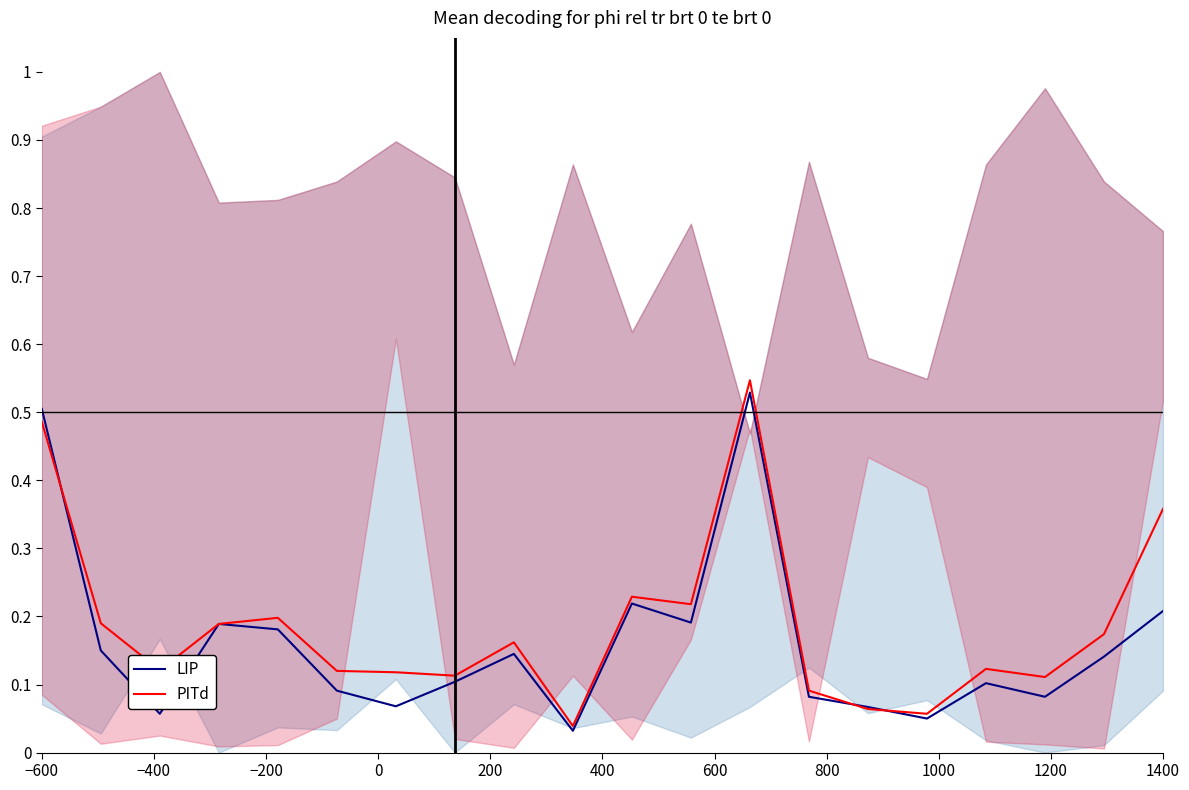

True or false: LIP has more than 0 points higher than both neighbors.

True